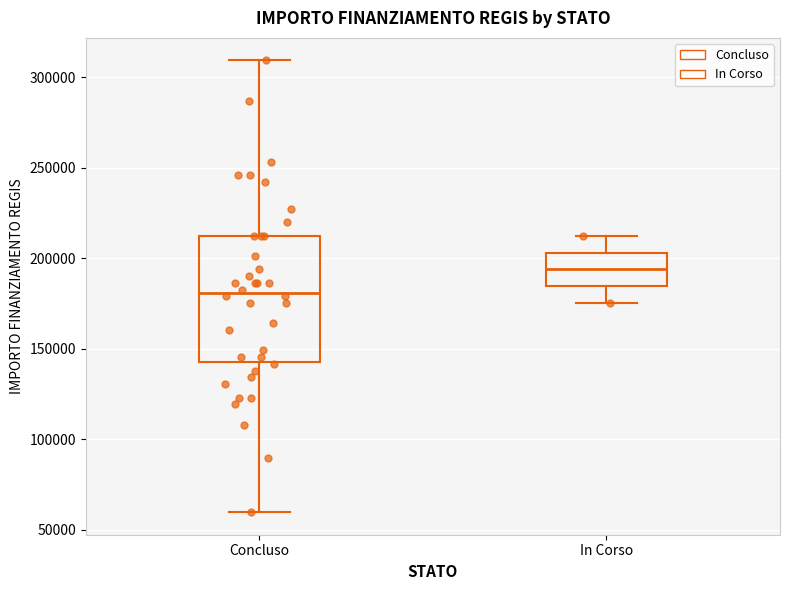

Reading left to right, read every box against the y-axis: the position of its median line, the range the box covers, and the ends of its whiskers. The values are not printed on the chart, so give them approximately, as read against the axis.

Concluso: median 180000, box 145000 to 210000, whiskers 60000 to 310000
In Corso: median 195000, box 185000 to 205000, whiskers 175000 to 210000